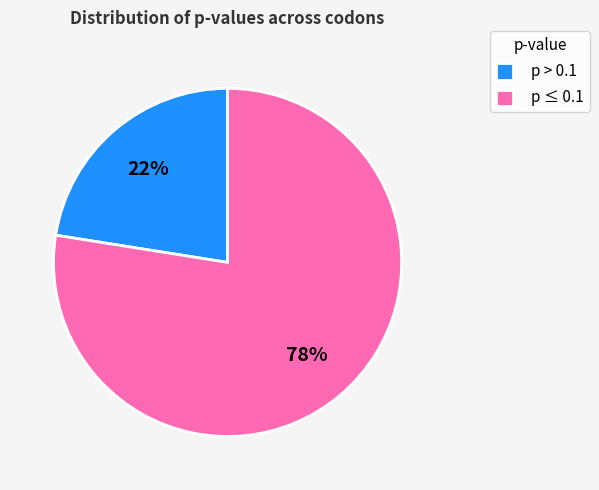

True or false: p > 0.1 accounts for 9% of the total.

False